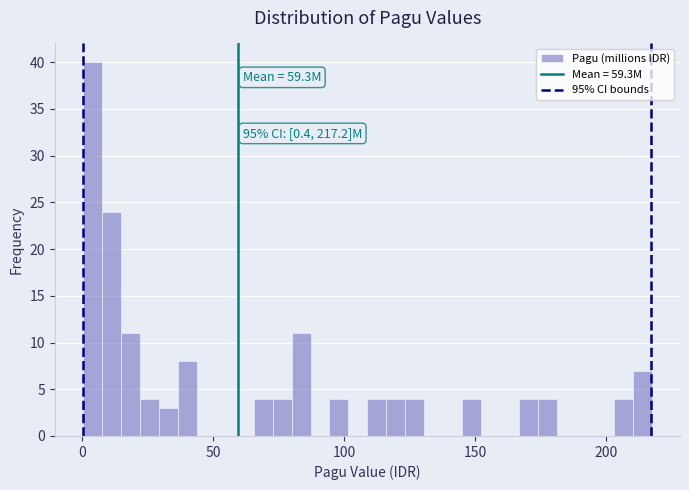

Read against the x-axis, roughly where is the centre of the tallest bar?

5